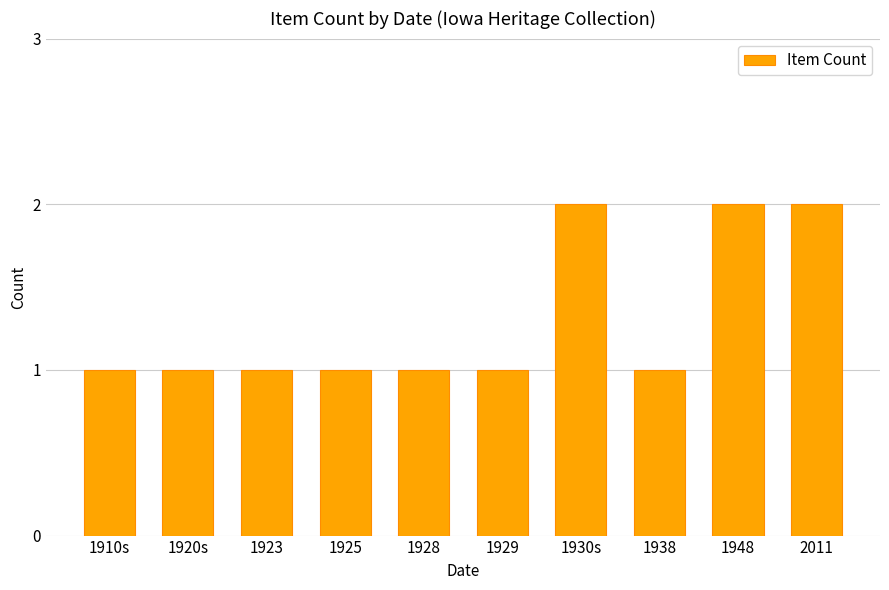

What is the change in value from 1910s to 2011?

+1